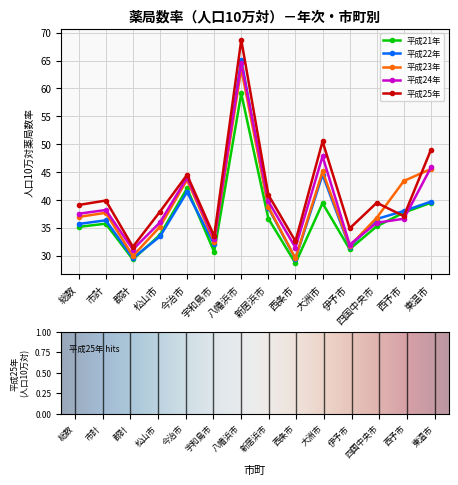

What is the value of the 平成23年 point at the 9th from the left?

29.5